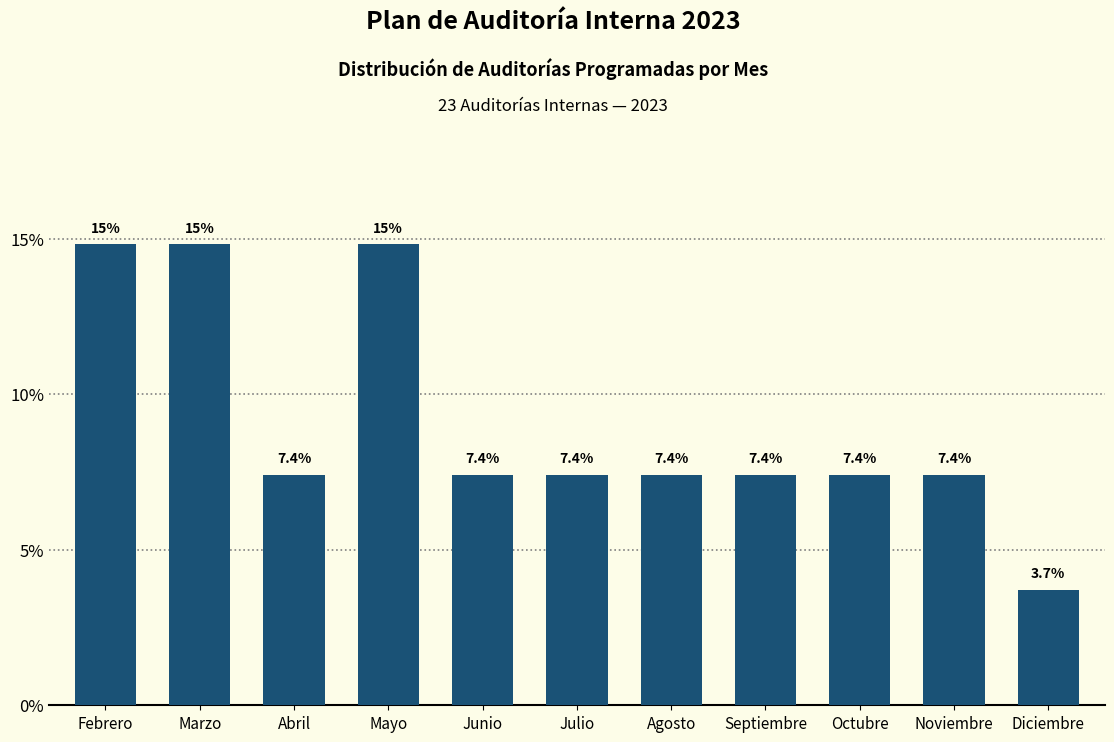

Reading left to right, what are all the values shown in this chart?

Febrero=14.8	Marzo=14.8	Abril=7.4	Mayo=14.8	Junio=7.4	Julio=7.4	Agosto=7.4	Septiembre=7.4	Octubre=7.4	Noviembre=7.4	Diciembre=3.7